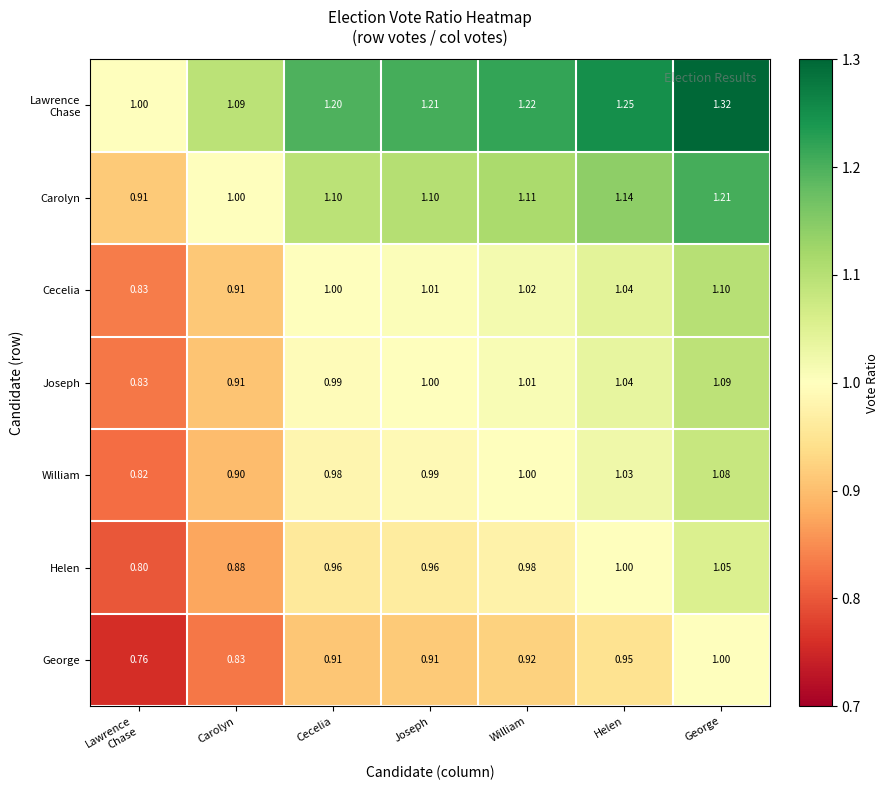

Where is Carolyn nearest to the value 1?

Carolyn